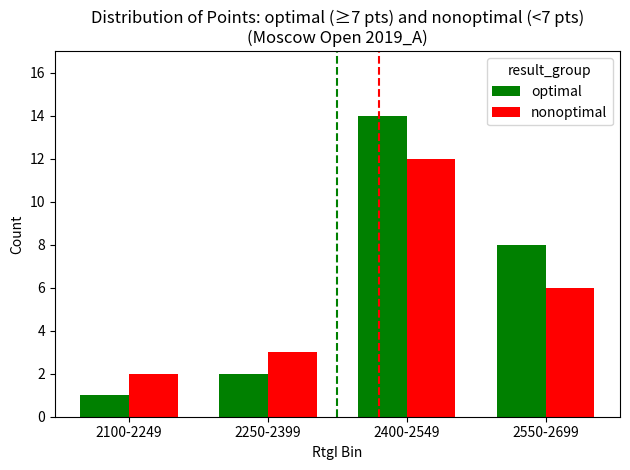

Is it true that nonoptimal equals 4 at 2550-2699?

False